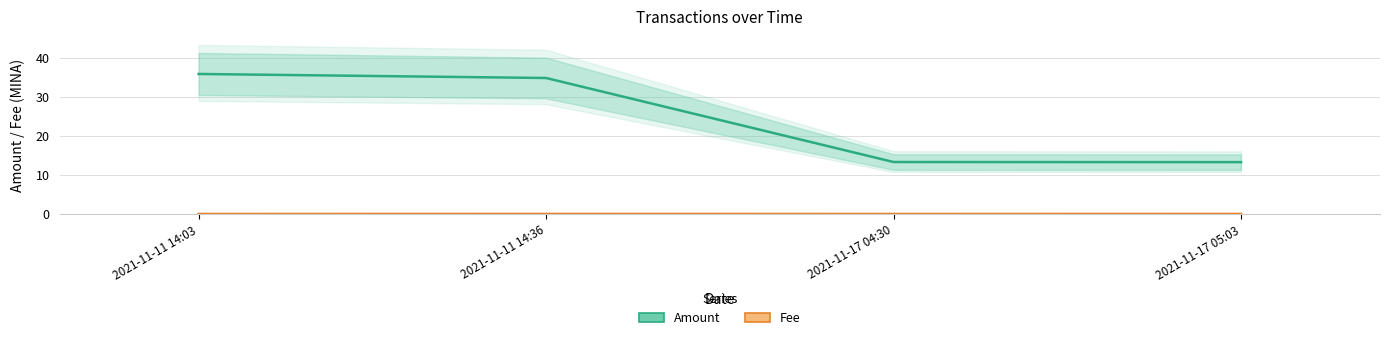

Rank the series at 2021-11-11 14:03 from lowest to highest value.

Fee, Amount